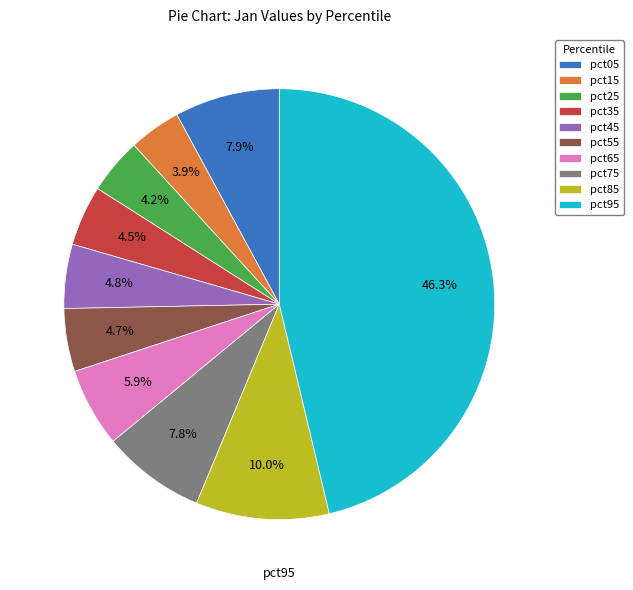

To the nearest percent, what percentage of the pie is pct45?

5%